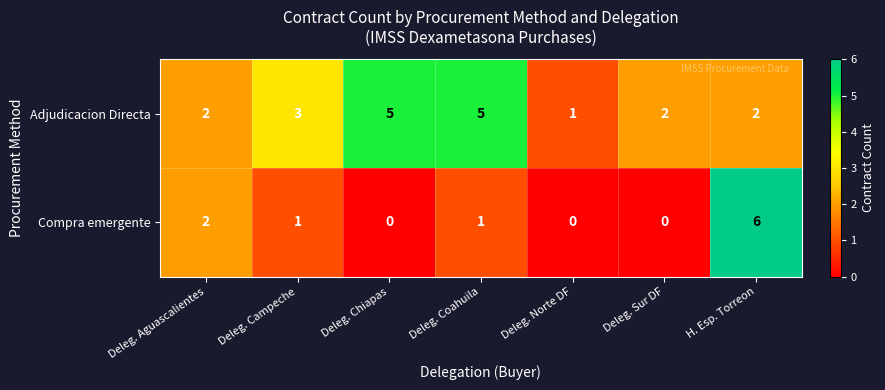

Reading right to left, list all the values displayed in this chart.

Adjudicacion Directa: H. Esp. Torreon=2	Deleg. Sur DF=2	Deleg. Norte DF=1	Deleg. Coahuila=5	Deleg. Chiapas=5	Deleg. Campeche=3	Deleg. Aguascalientes=2
Compra emergente: H. Esp. Torreon=6	Deleg. Sur DF=0	Deleg. Norte DF=0	Deleg. Coahuila=1	Deleg. Chiapas=0	Deleg. Campeche=1	Deleg. Aguascalientes=2